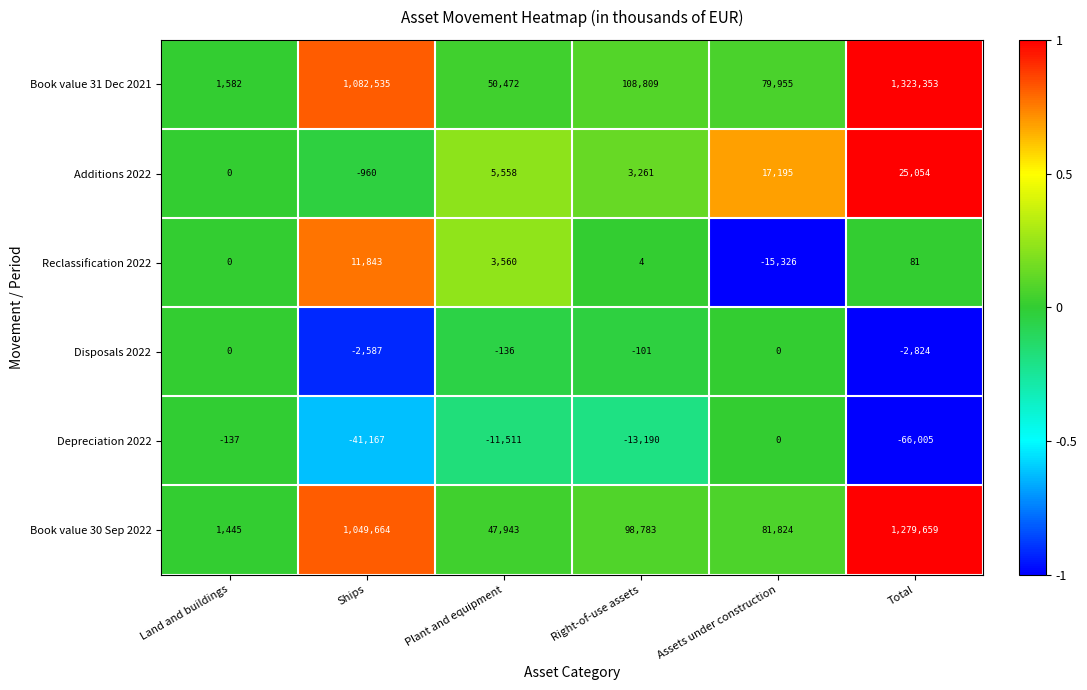

What is the minimum value shown in the chart?

-66005